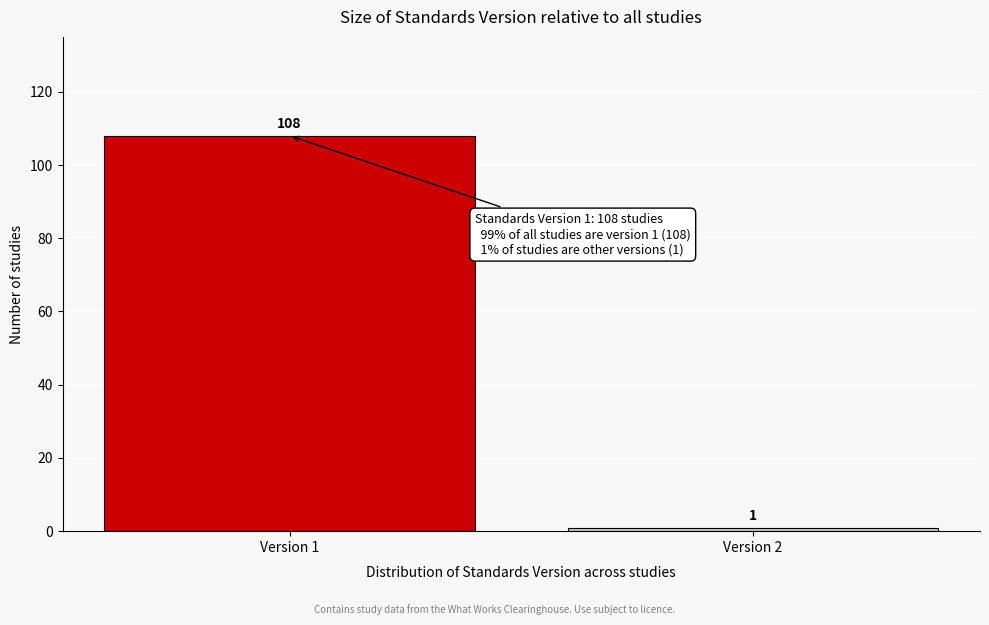

Reading left to right, list all the values displayed in this chart.

108	1